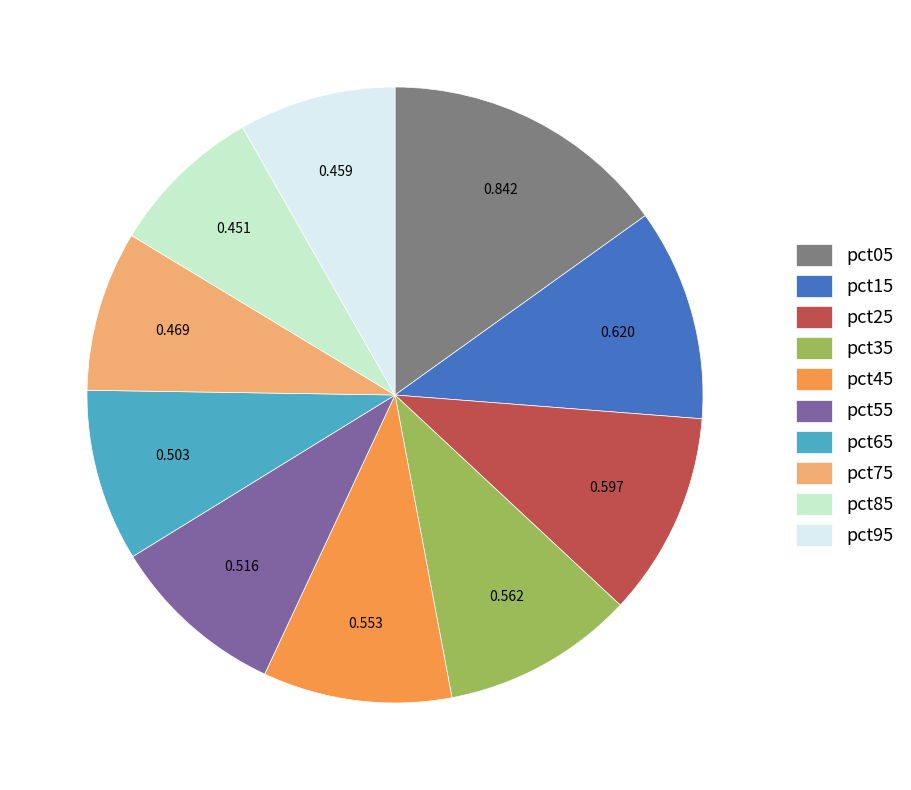

Does any single category account for the majority?

No